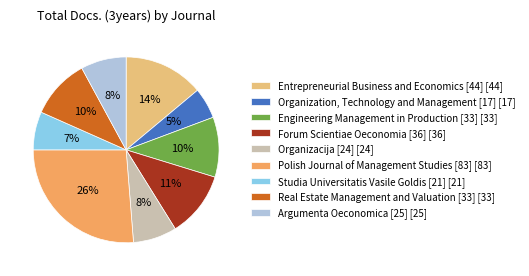

What is the largest slice in the pie chart?

Polish Journal of Management Studies [83]